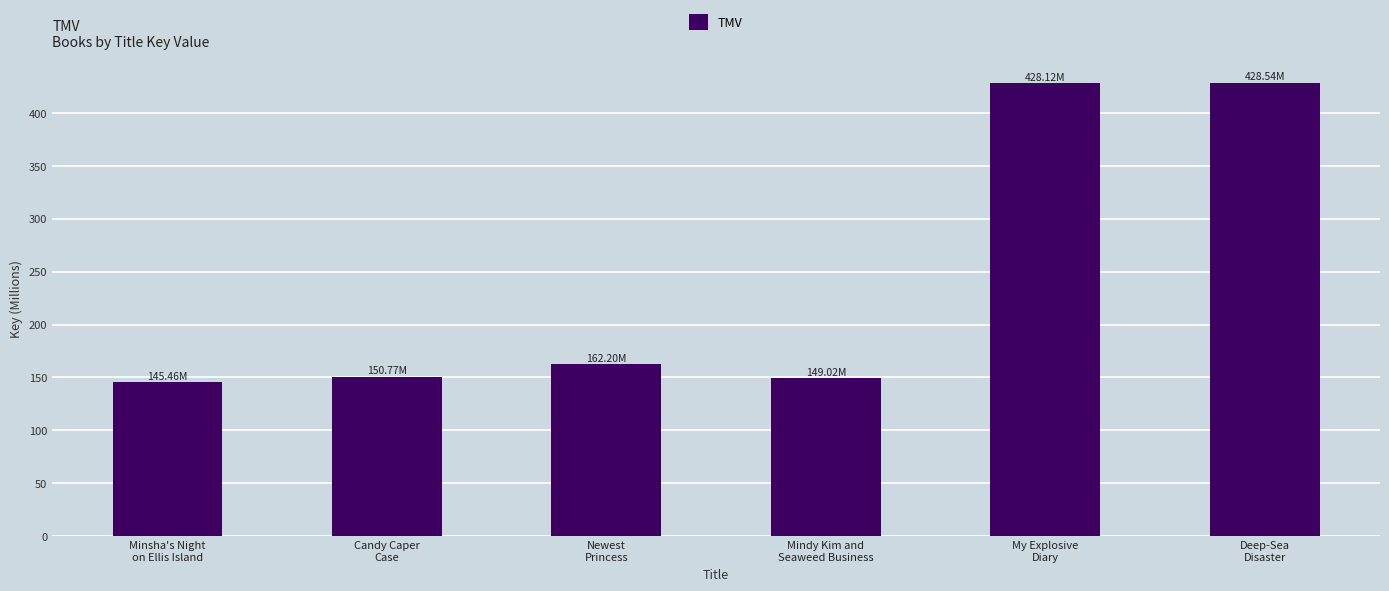

What is the sum of all values?

1464.1